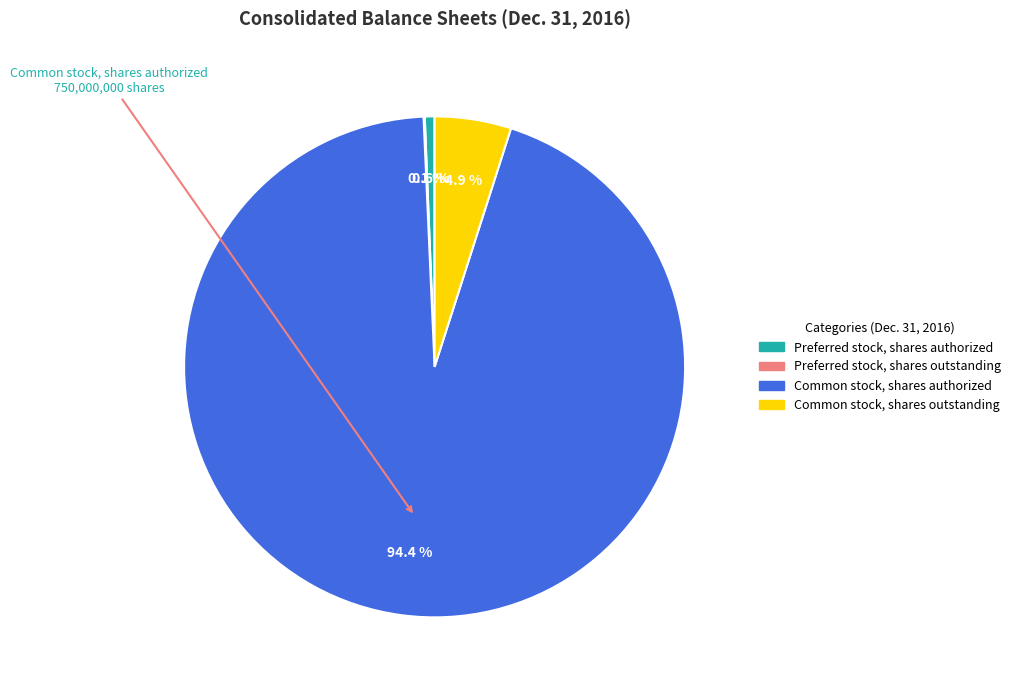

Which slice represents more than half of the pie?

Common stock, shares authorized